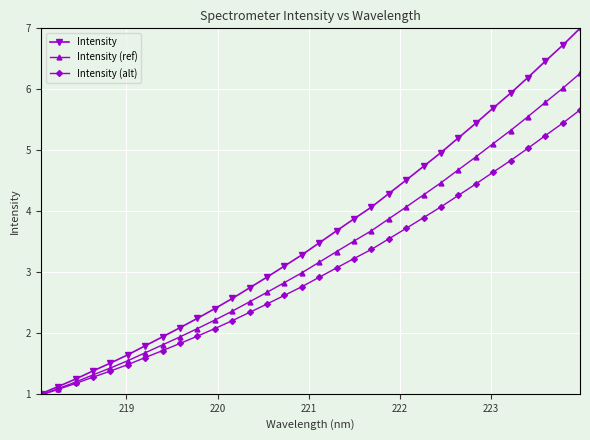

Which series has the widest spread of values?

Intensity